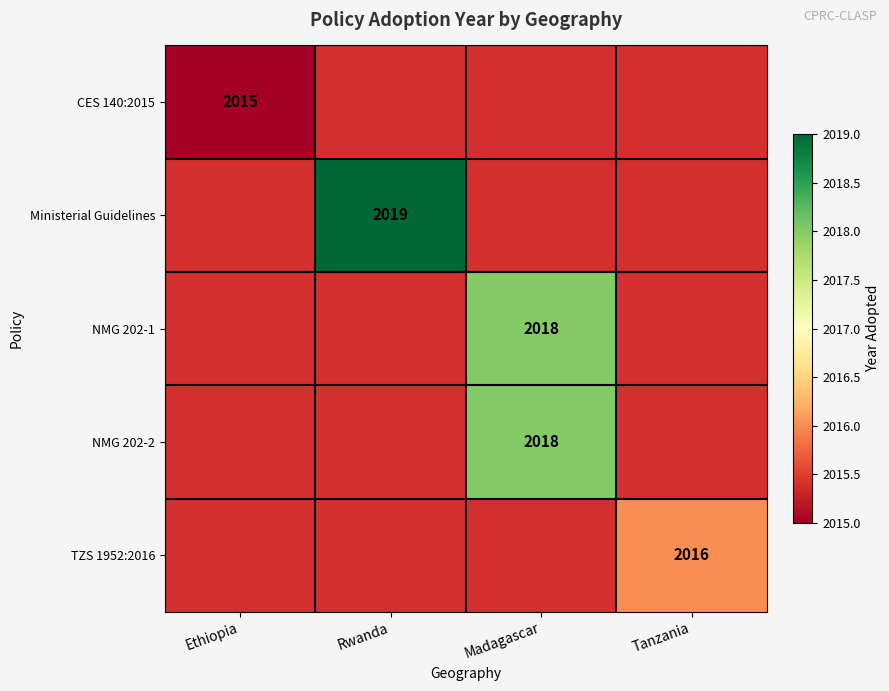

The value of TZS 1952:2016 at Tanzania is 2016. True or false?

True